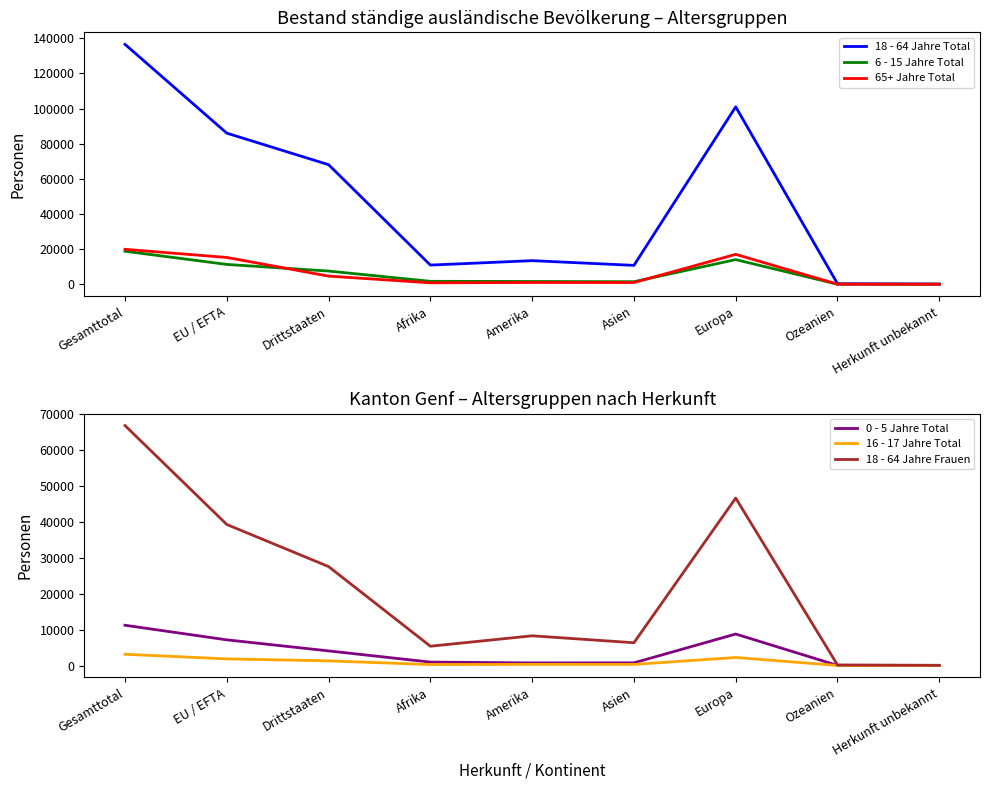

What is the difference between the second highest and second lowest values in the 18 - 64 Jahre Frauen series?

46497